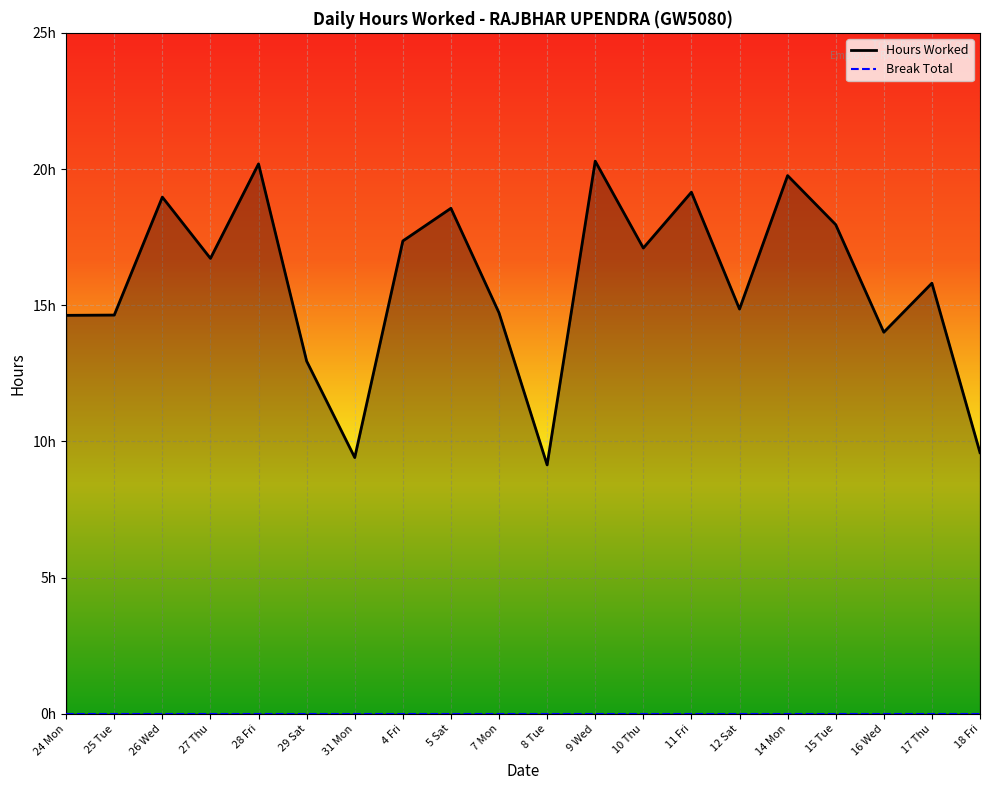

Count the number of values greater than 16.

10